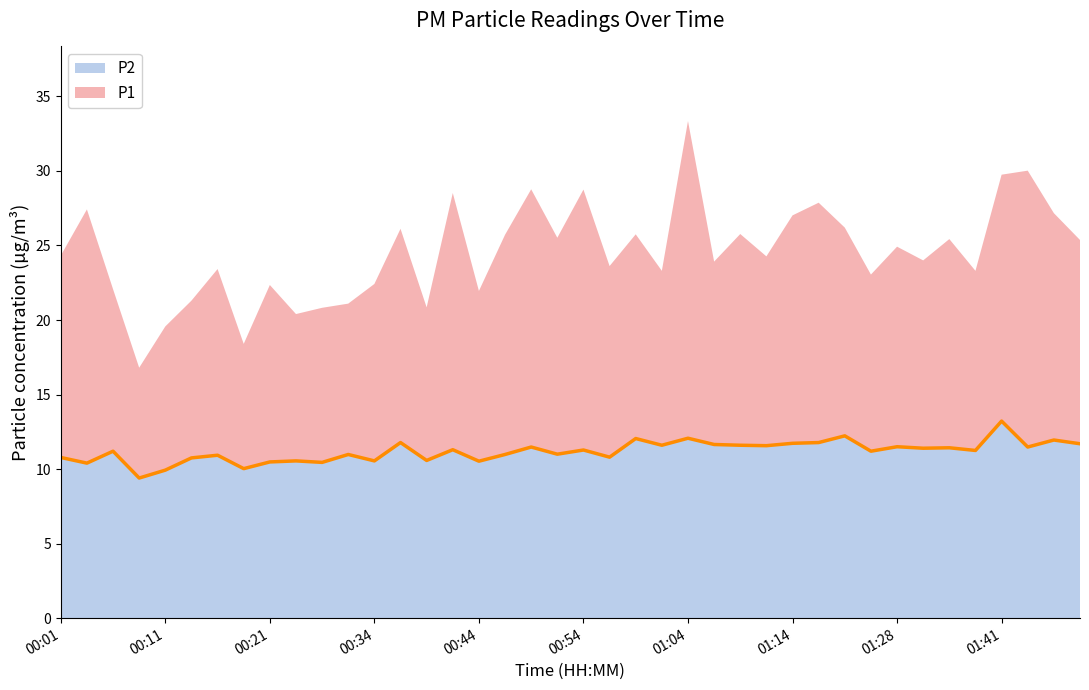

At which category is the sum across all series the highest?

01:04